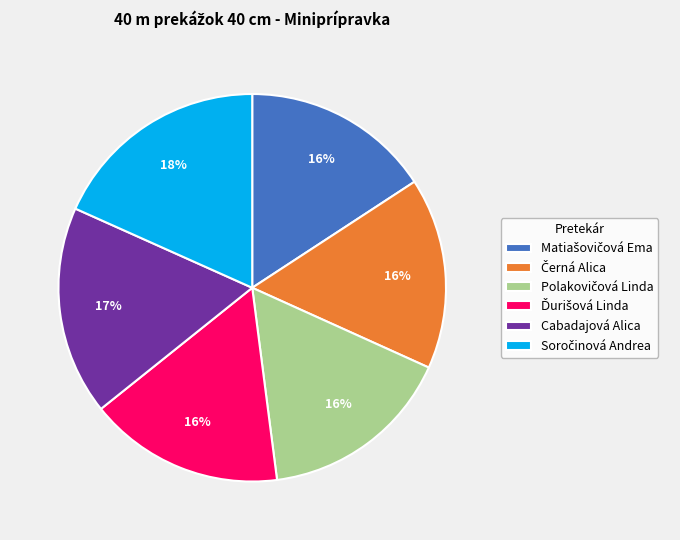

To the nearest percent, what percentage of the pie is Cabadajová Alica?

17%